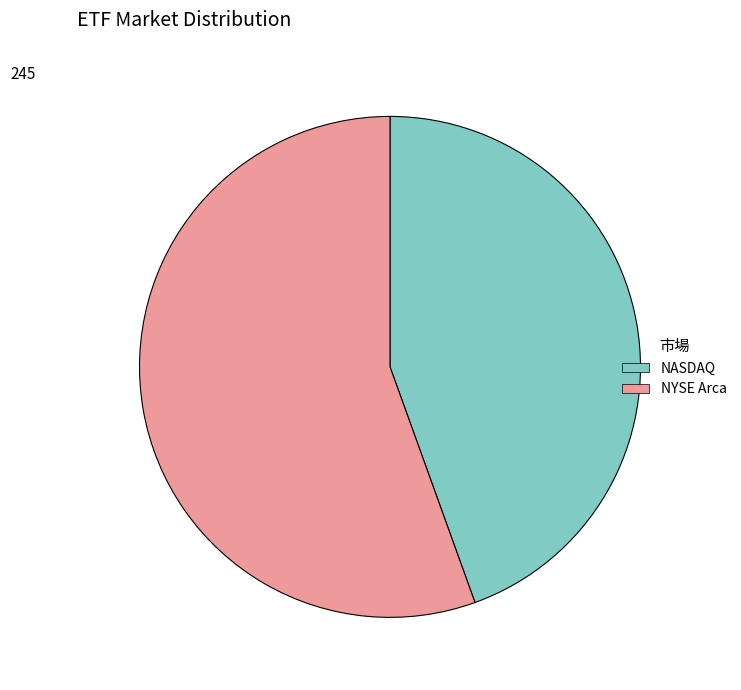

What is the majority slice?

NYSE Arca